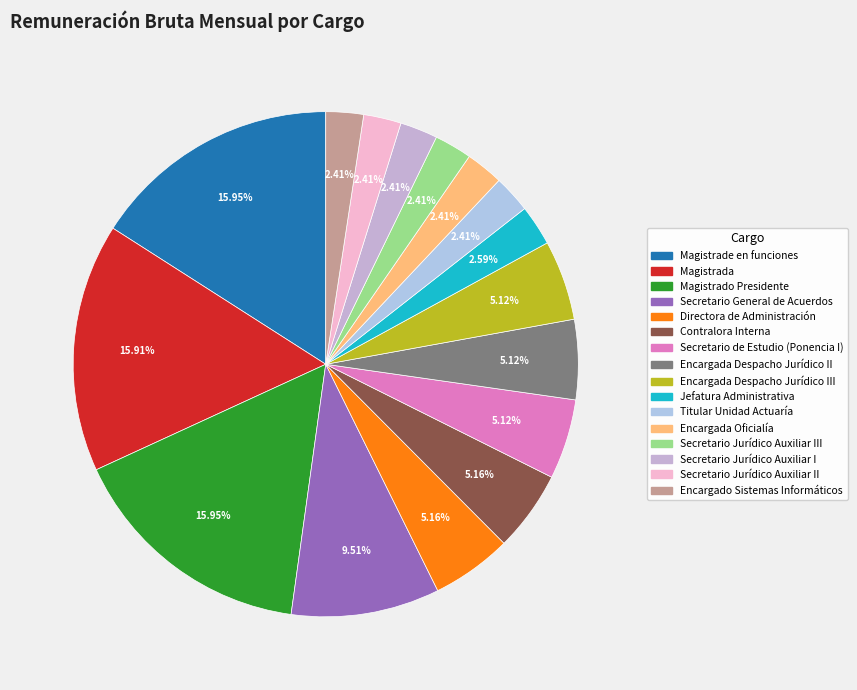

How many segments does this pie chart have?

16